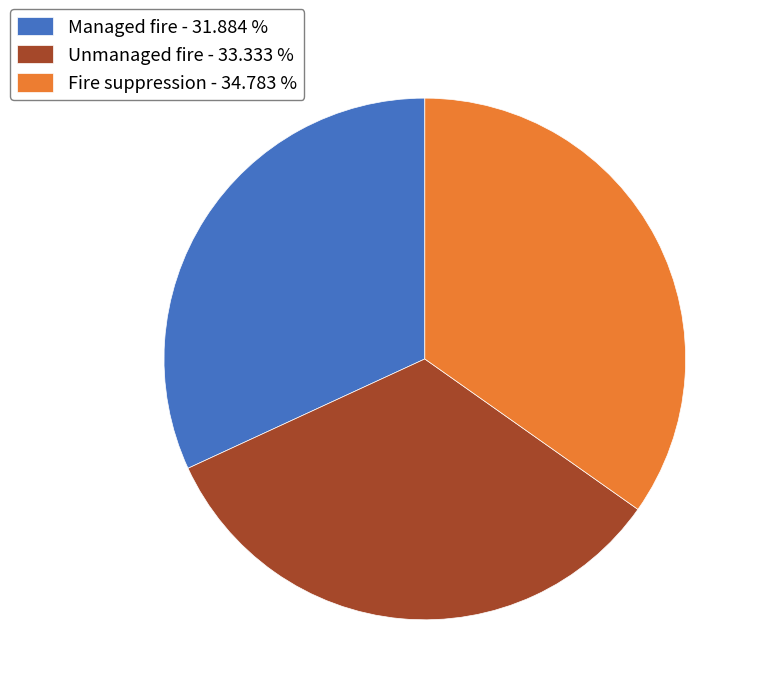

Does Unmanaged fire account for over 50% of the chart?

No